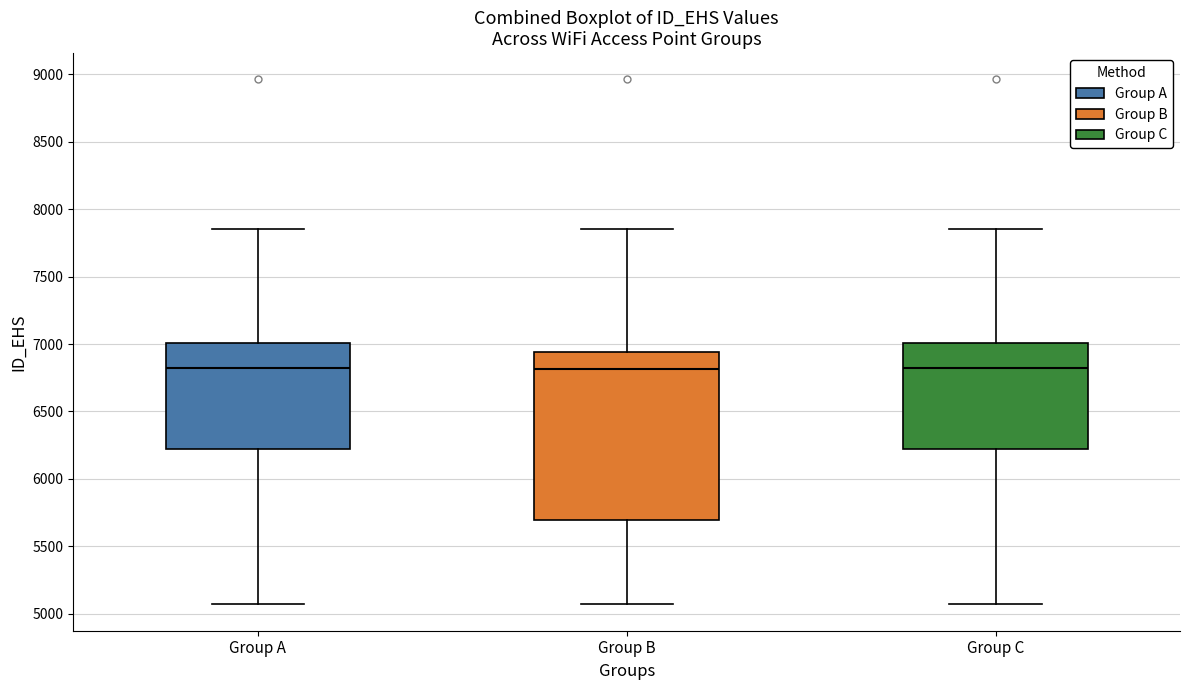

Where does the lower whisker of the box for Group A end on the y-axis? The values are not printed on the chart, so give them approximately, as read against the axis.

5050